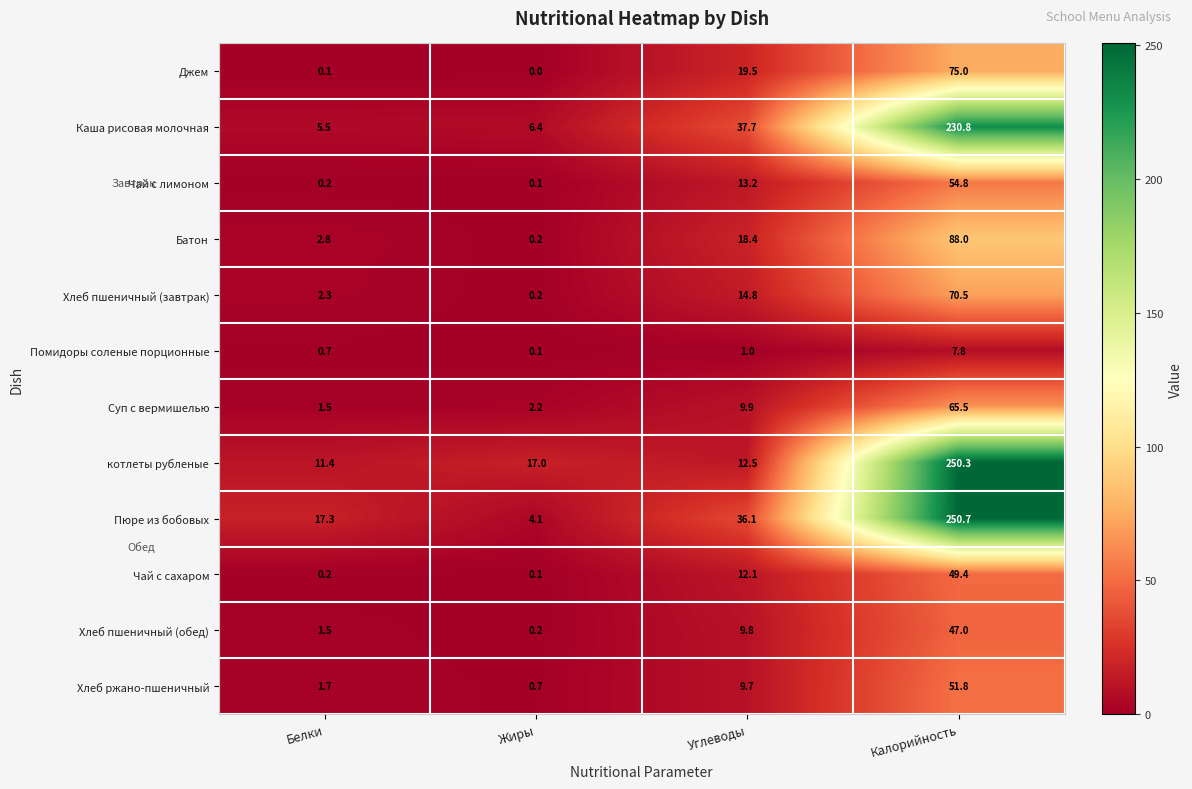

Count the number of categories in the chart.

4